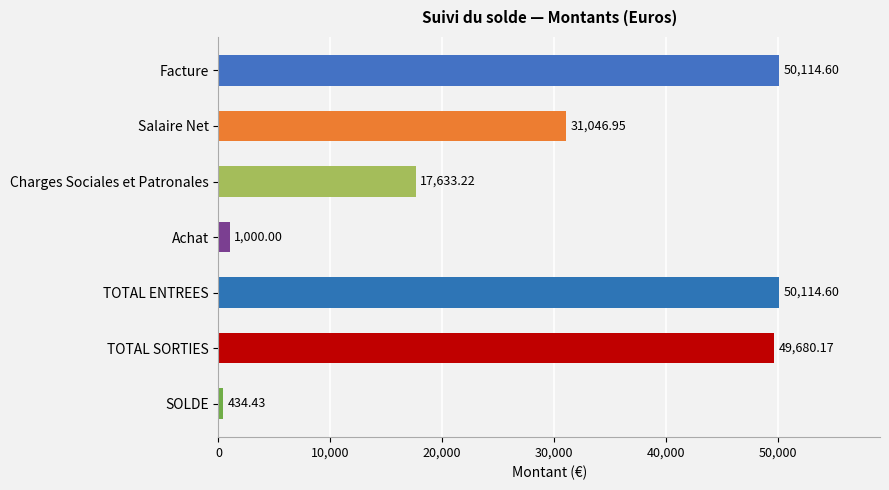

What is the label of the 6th bar from the bottom?

Salaire Net